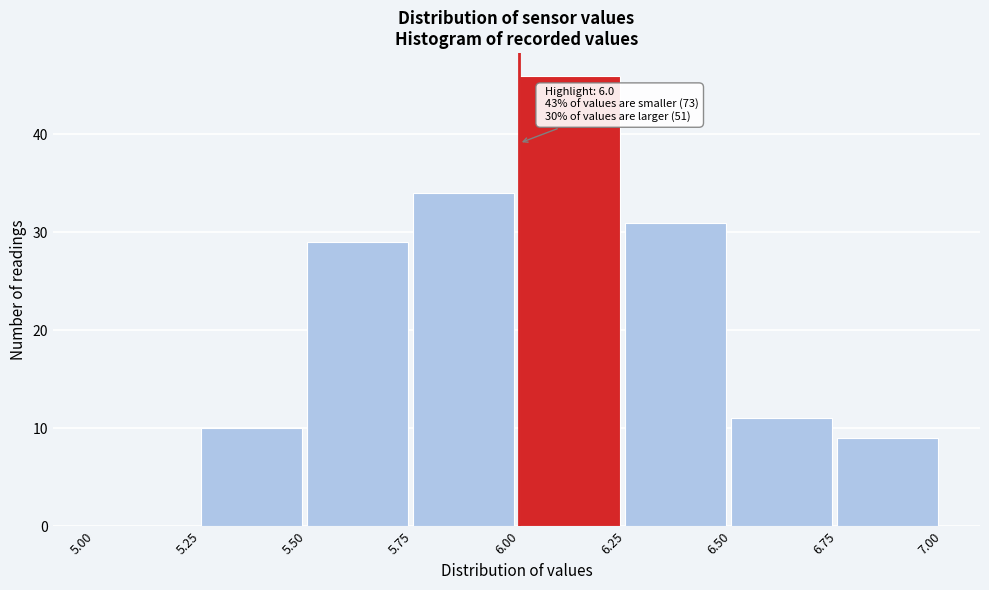

Over which range of the x-axis is the bar tallest?

6.00 to 6.25